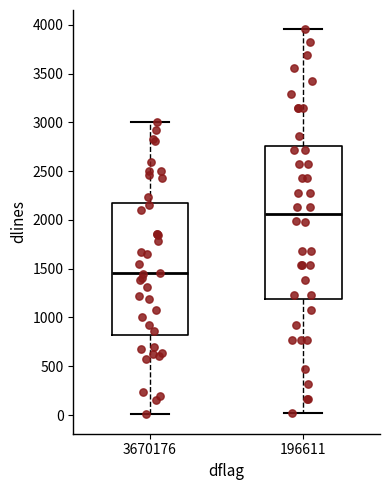

Where does the median line of the box at x = 3670176 sit on the y-axis? The values are not printed on the chart, so give them approximately, as read against the axis.

1450